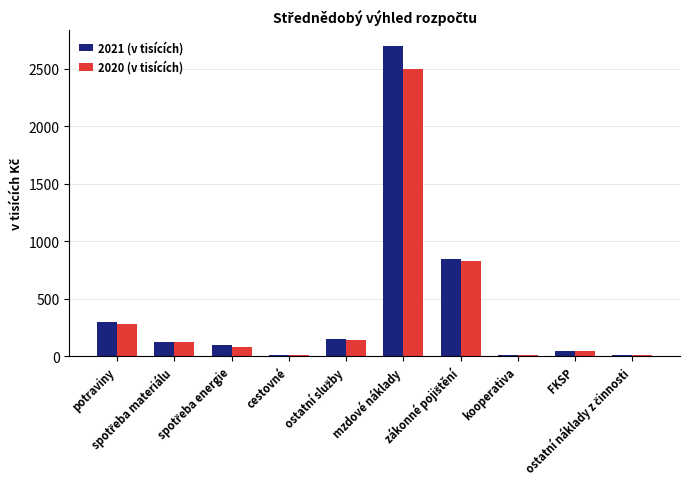

What is the maximum value shown in the chart?

2700